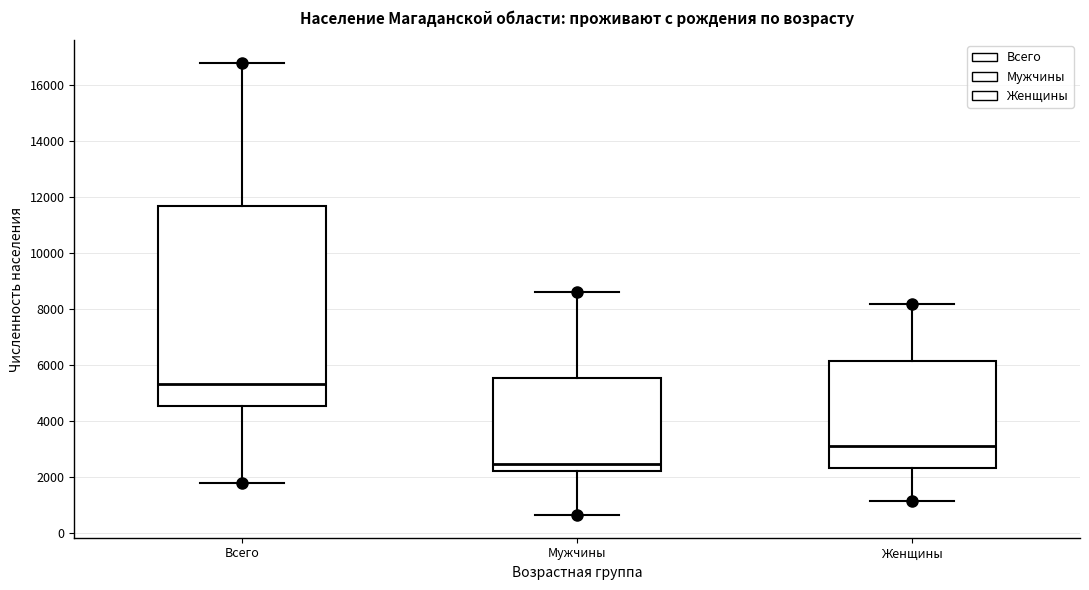

Reading left to right, transcribe this box plot: for each box, give where its median line is, the range the box spans, and where its two whiskers end, as read against the y-axis. The values are not printed on the chart, so give them approximately, as read against the axis.

Всего: median 5400, box 4600 to 11600, whiskers 1800 to 16800
Мужчины: median 2400, box 2200 to 5600, whiskers 600 to 8600
Женщины: median 3200, box 2400 to 6200, whiskers 1200 to 8200